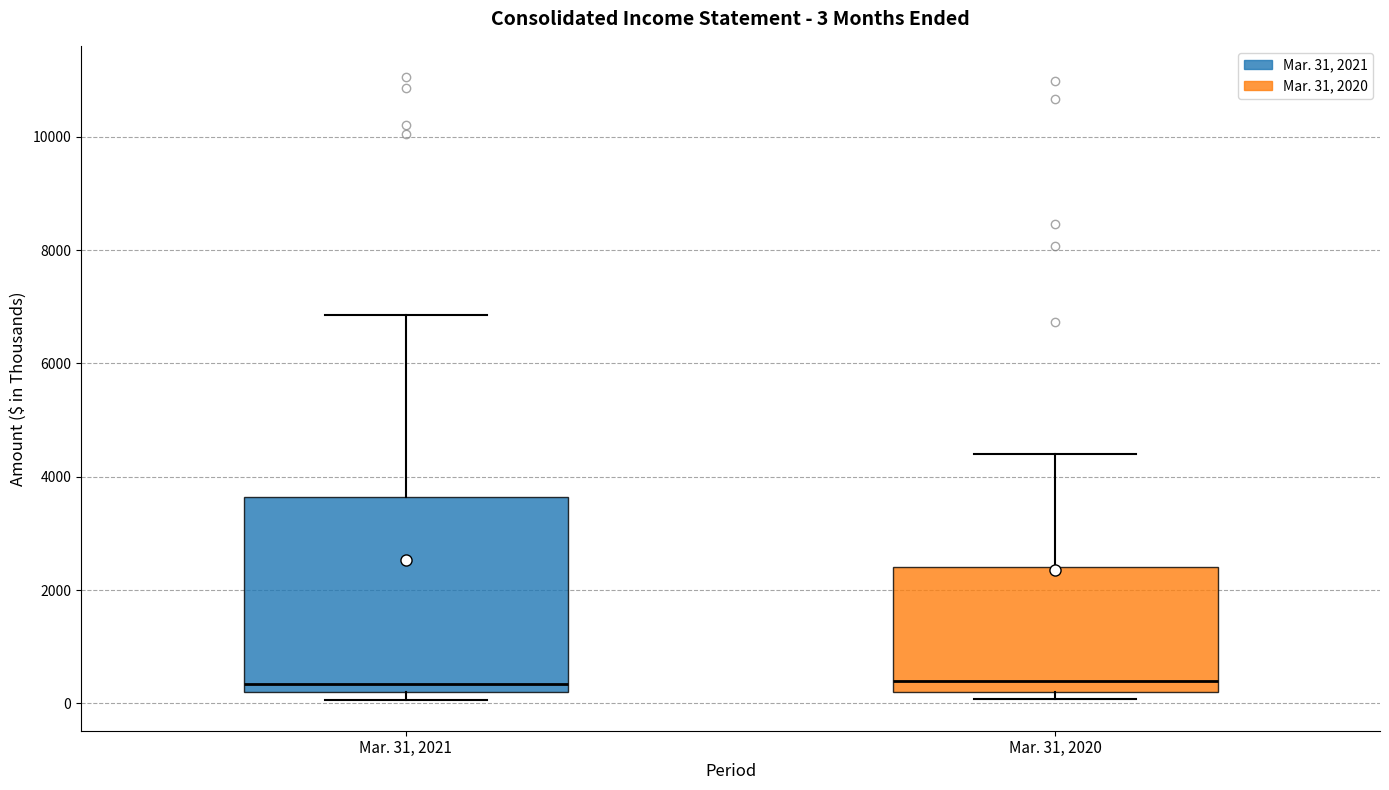

Comparing the boxes themselves (not the whiskers), which one is the tallest?

Mar. 31, 2021